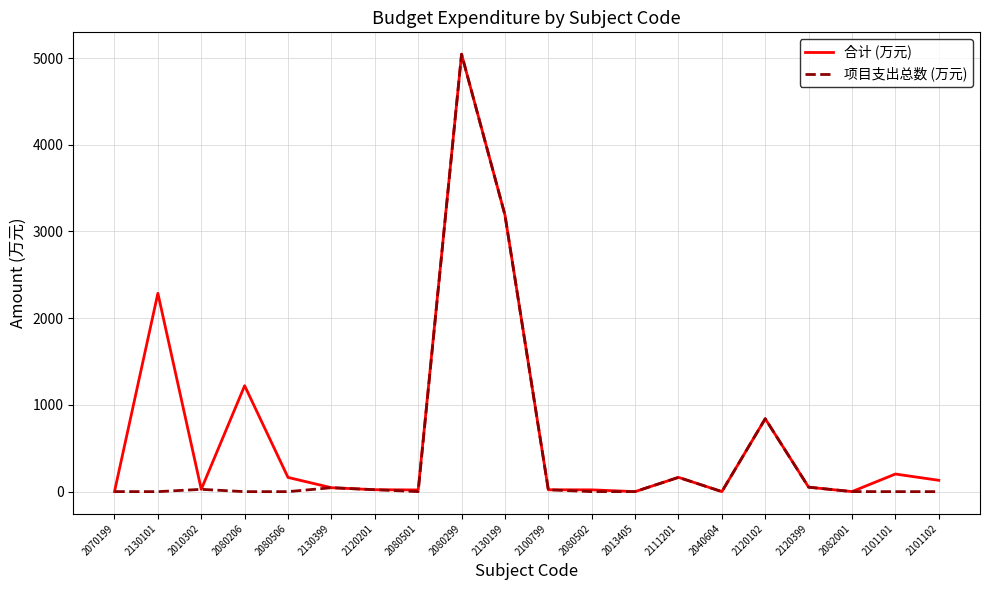

Is it true that 合计 (万元) equals 7285.3 at 2080299?

False